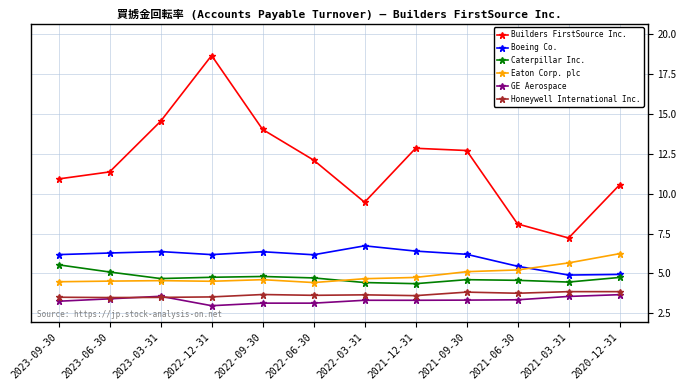

Which series has the largest total across all categories?

Builders FirstSource Inc.